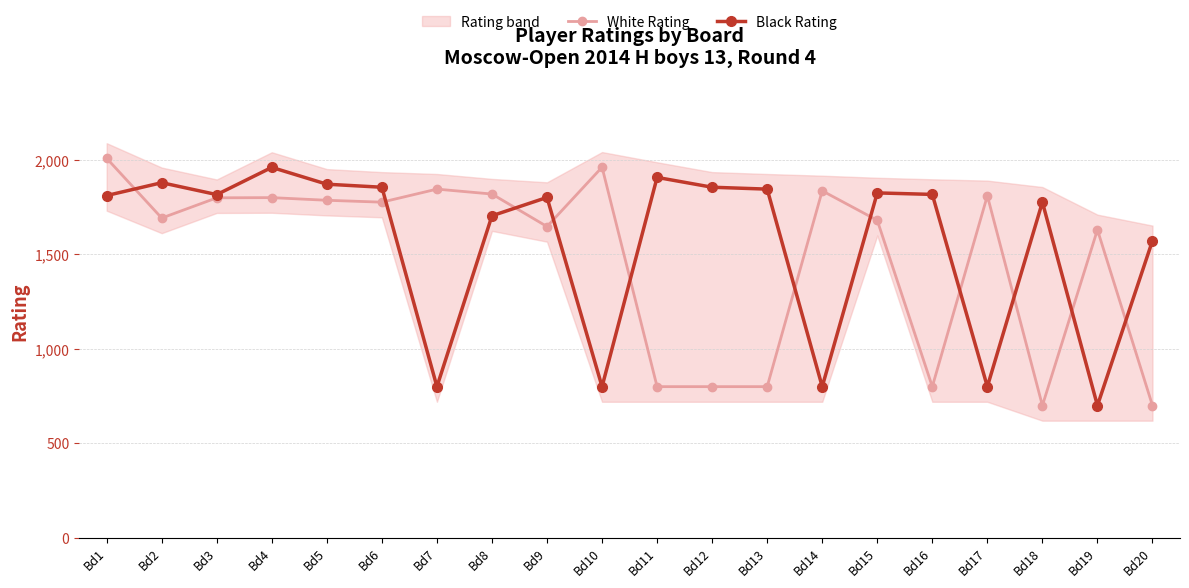

At which category is the sum across all series the highest?

Bd1